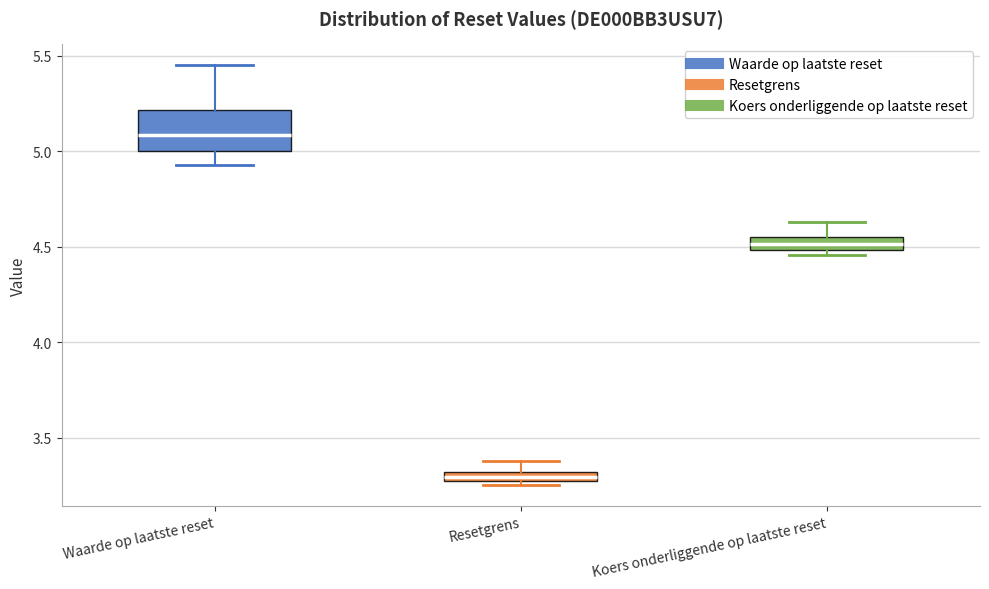

Where is the lower edge of the box for Waarde op laatste reset on the y-axis? The values are not printed on the chart, so give them approximately, as read against the axis.

5.00